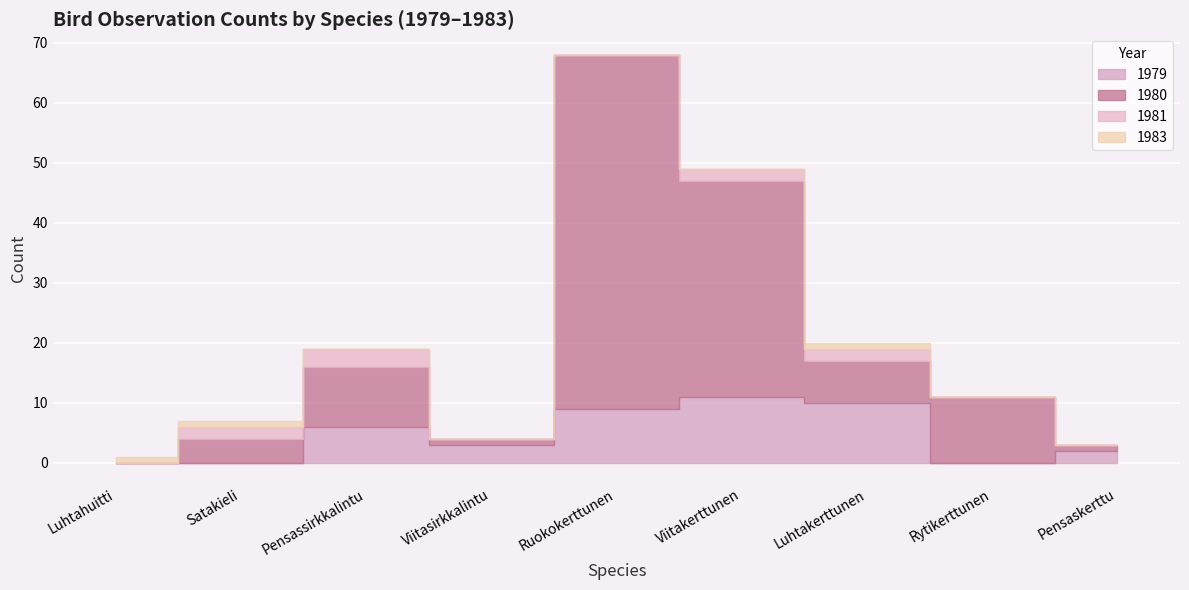

Reading left to right, what are all the values shown in this chart?

1979: Luhtahuitti=0	Satakieli=0	Pensassirkkalintu=6	Viitasirkkalintu=3	Ruokokerttunen=9	Viitakerttunen=11	Luhtakerttunen=10	Rytikerttunen=0	Pensaskerttu=2
1980: Luhtahuitti=0	Satakieli=4	Pensassirkkalintu=10	Viitasirkkalintu=1	Ruokokerttunen=59	Viitakerttunen=36	Luhtakerttunen=7	Rytikerttunen=11	Pensaskerttu=1
1981: Luhtahuitti=0	Satakieli=2	Pensassirkkalintu=3	Viitasirkkalintu=0	Ruokokerttunen=0	Viitakerttunen=2	Luhtakerttunen=2	Rytikerttunen=0	Pensaskerttu=0
1983: Luhtahuitti=1	Satakieli=1	Pensassirkkalintu=0	Viitasirkkalintu=0	Ruokokerttunen=0	Viitakerttunen=0	Luhtakerttunen=1	Rytikerttunen=0	Pensaskerttu=0